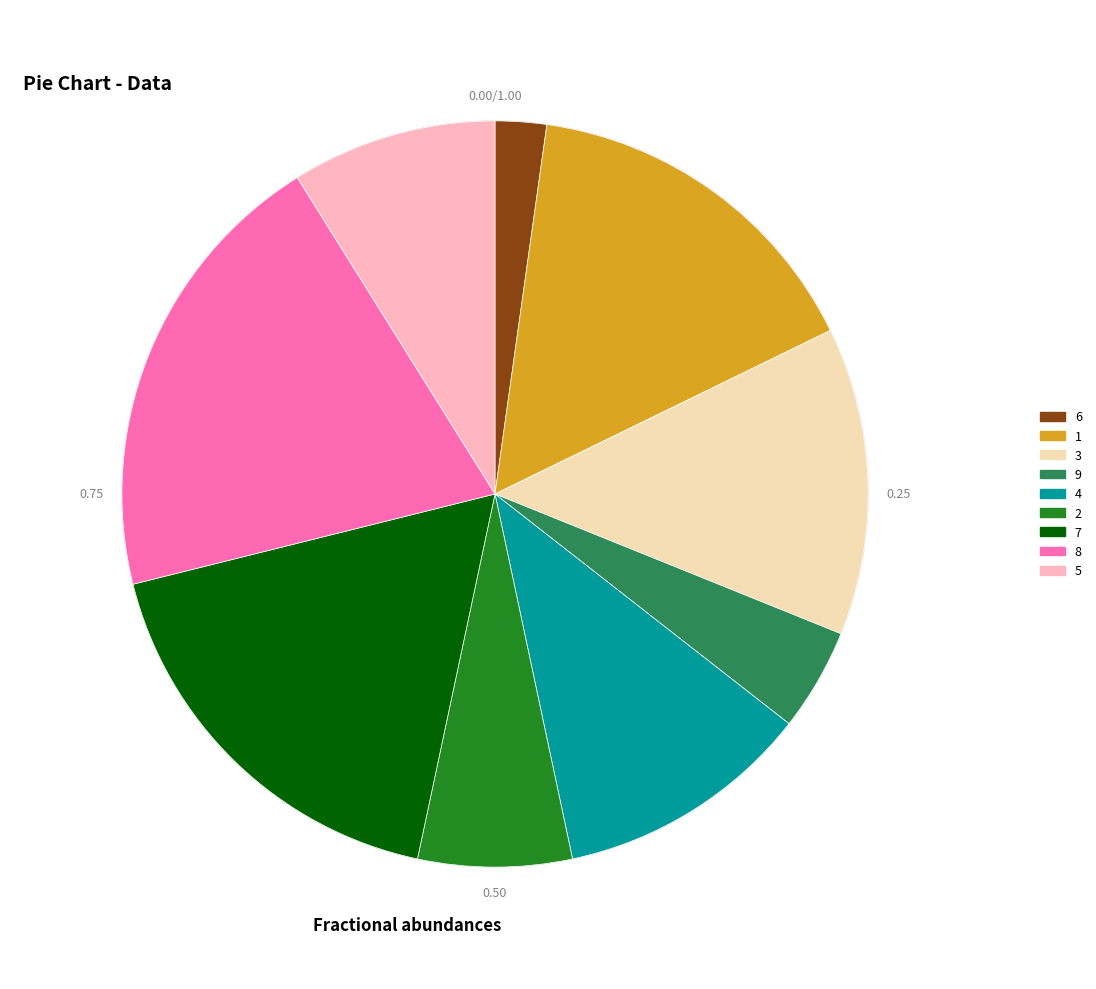

Approximately how many times larger is the value at 3 compared to 4?

1.2